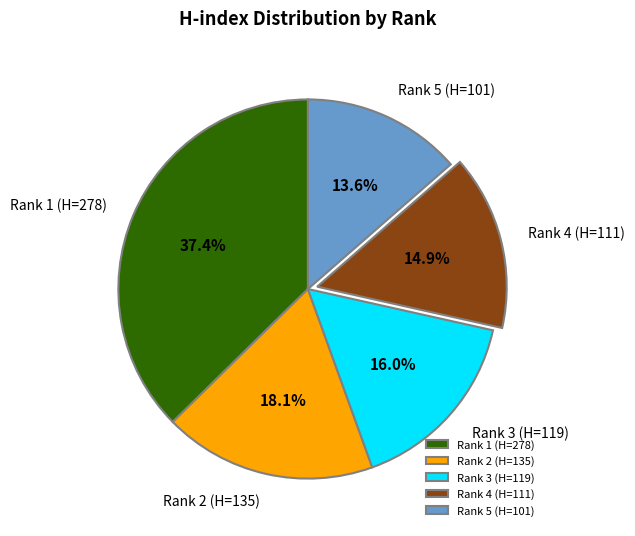

Rank the categories by value from highest to lowest.

Rank 1 (H=278), Rank 2 (H=135), Rank 3 (H=119), Rank 4 (H=111), Rank 5 (H=101)